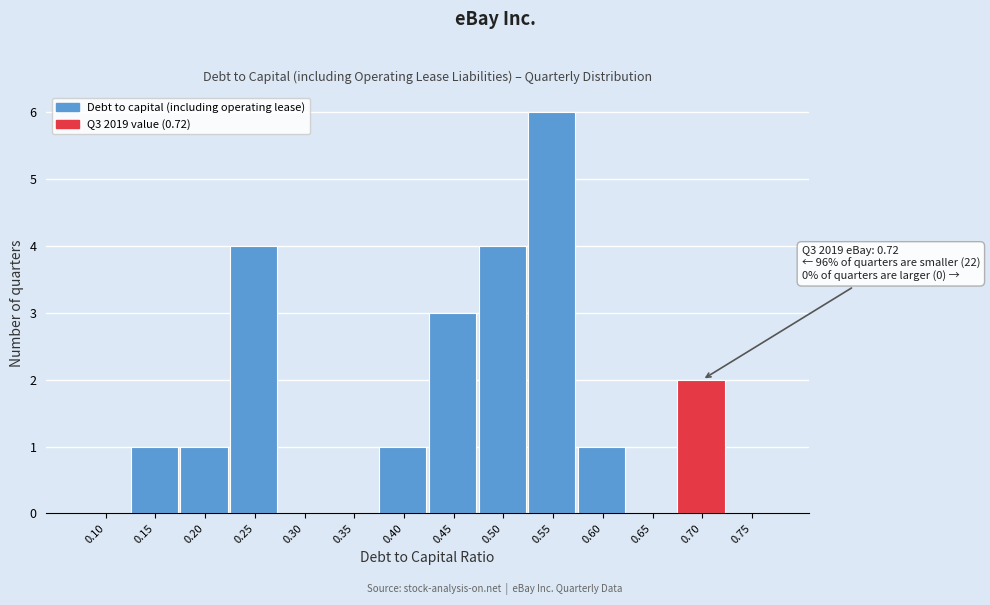

Reading left to right, list all the values displayed in this chart.

0.10=0	0.15=1	0.20=1	0.25=4	0.30=0	0.35=0	0.40=1	0.45=3	0.50=4	0.55=6	0.60=1	0.65=0	0.70=2	0.75=0